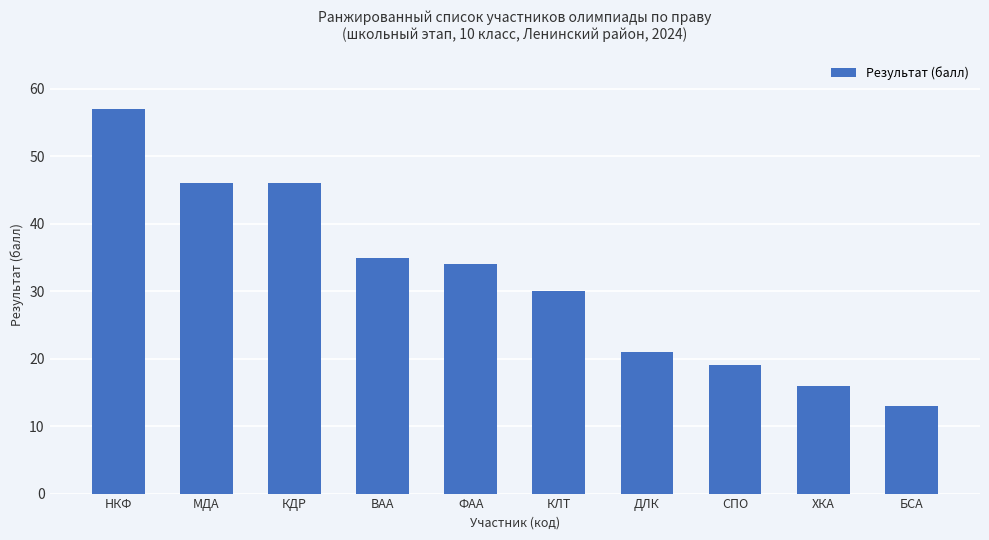

The value at ДЛК is 14. True or false?

False